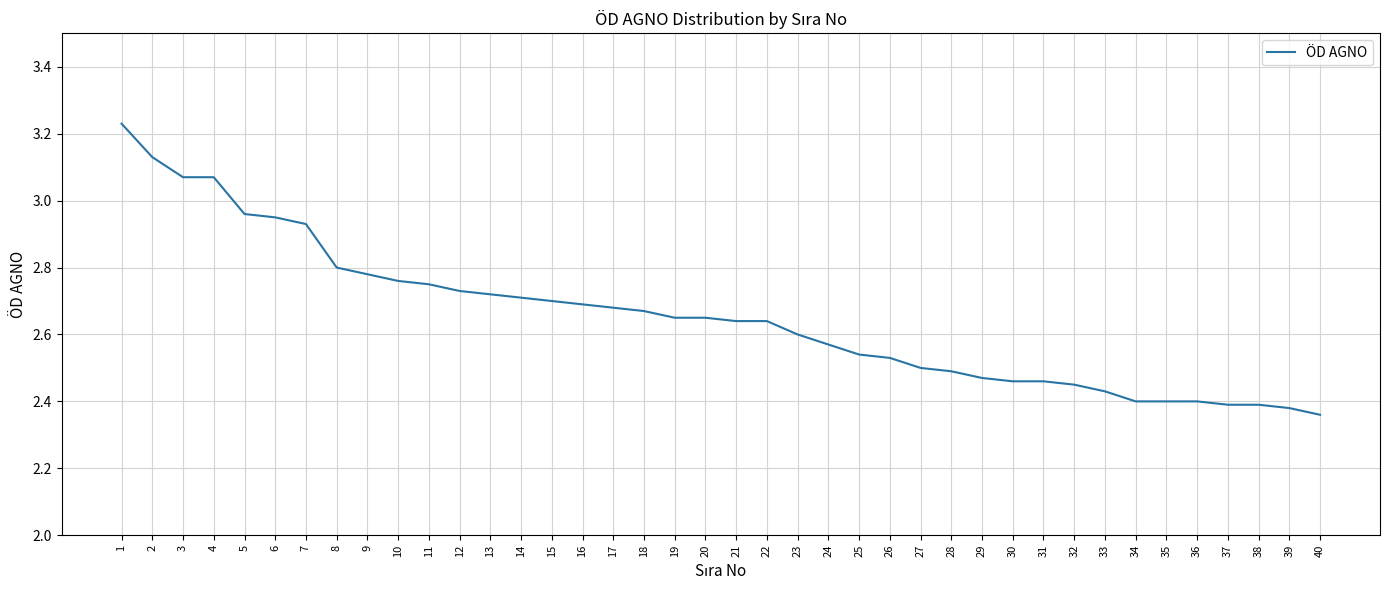

What is the sum of the values at 1 and 12?

6.0